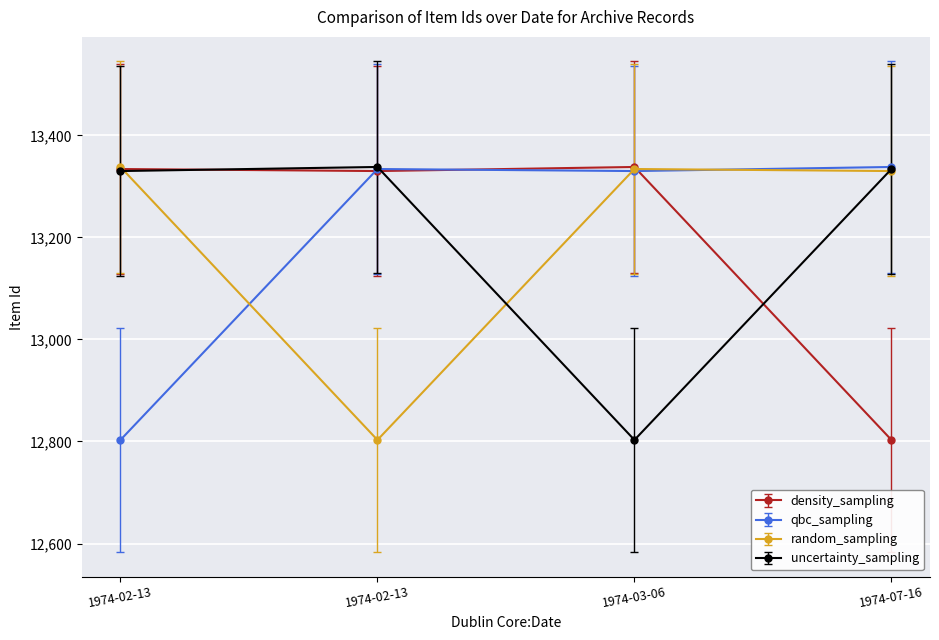

After their last crossing, which series has the higher values: uncertainty_sampling or density_sampling?

uncertainty_sampling